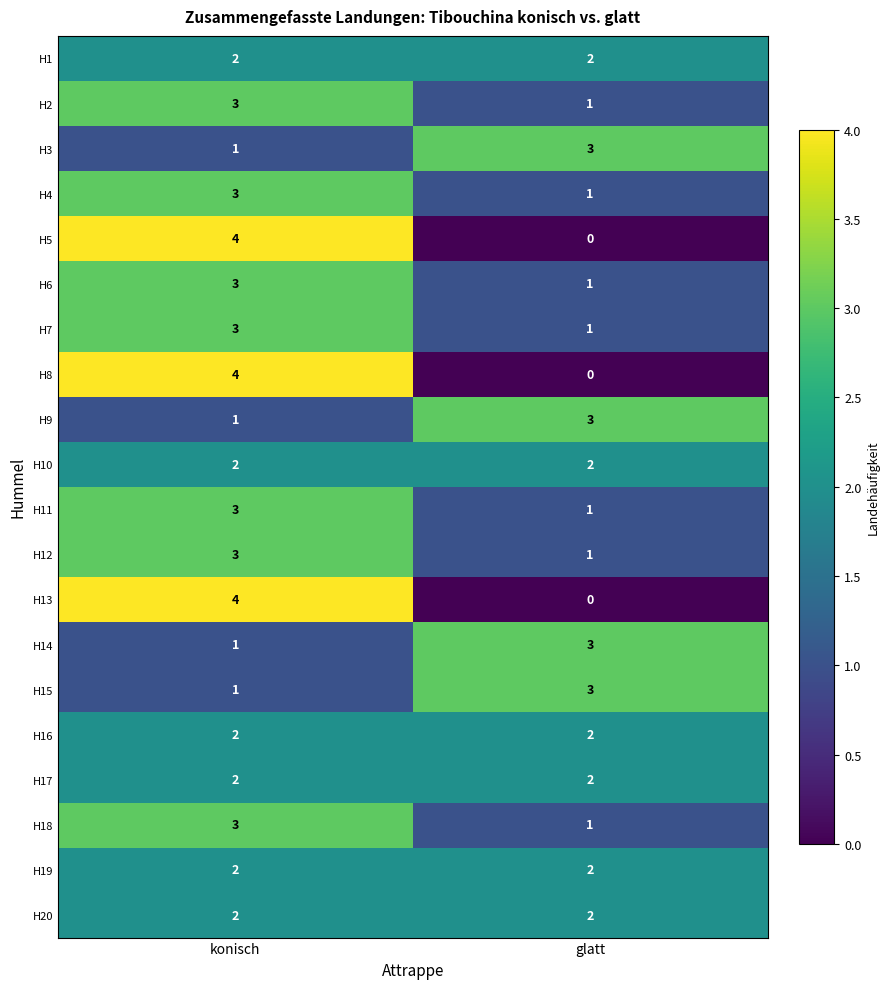

What is the difference between the highest and lowest values at glatt?

3